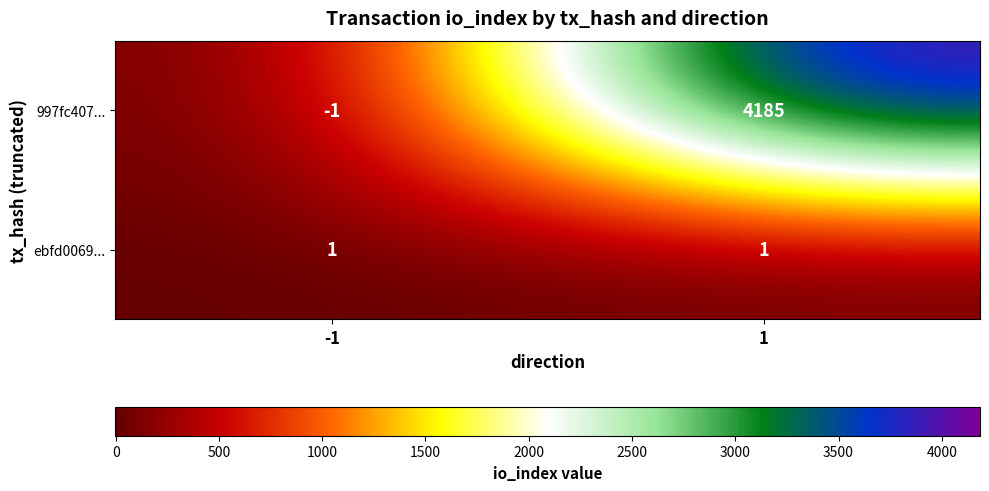

What is the greatest value displayed?

4185